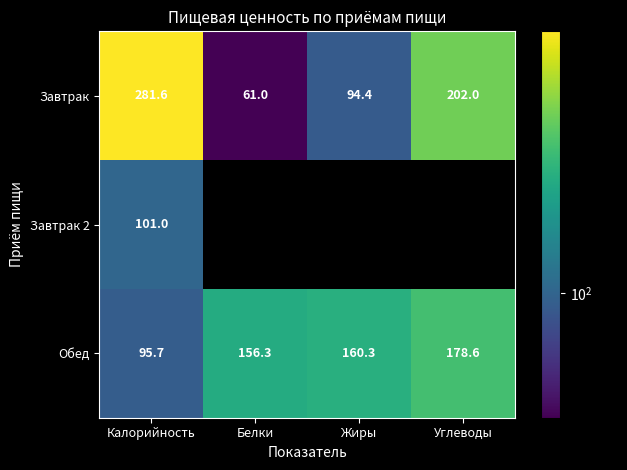

The Обед series shows 153.0 at Калорийность. True or false?

False